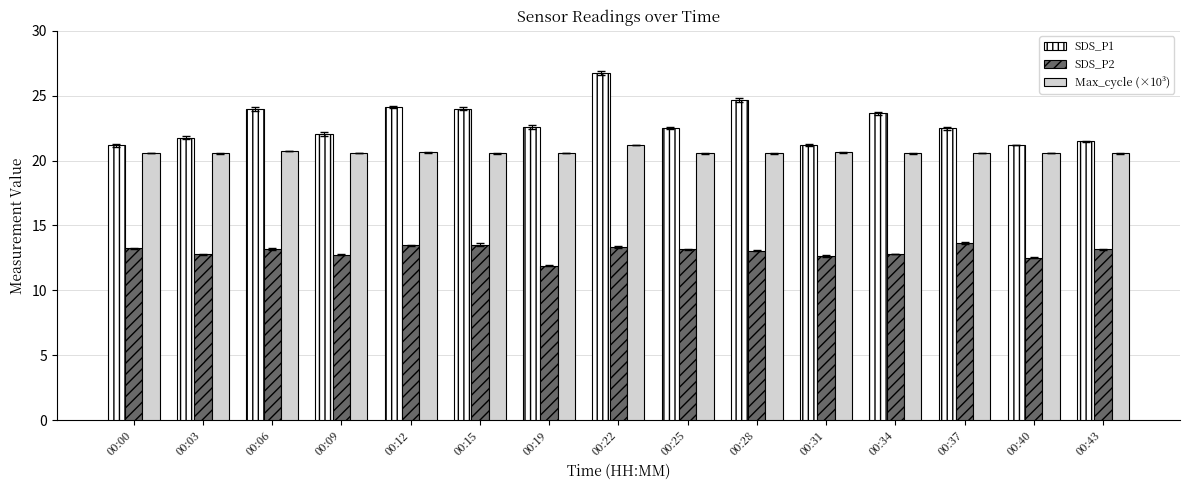

Which series has the widest spread of values?

SDS_P1